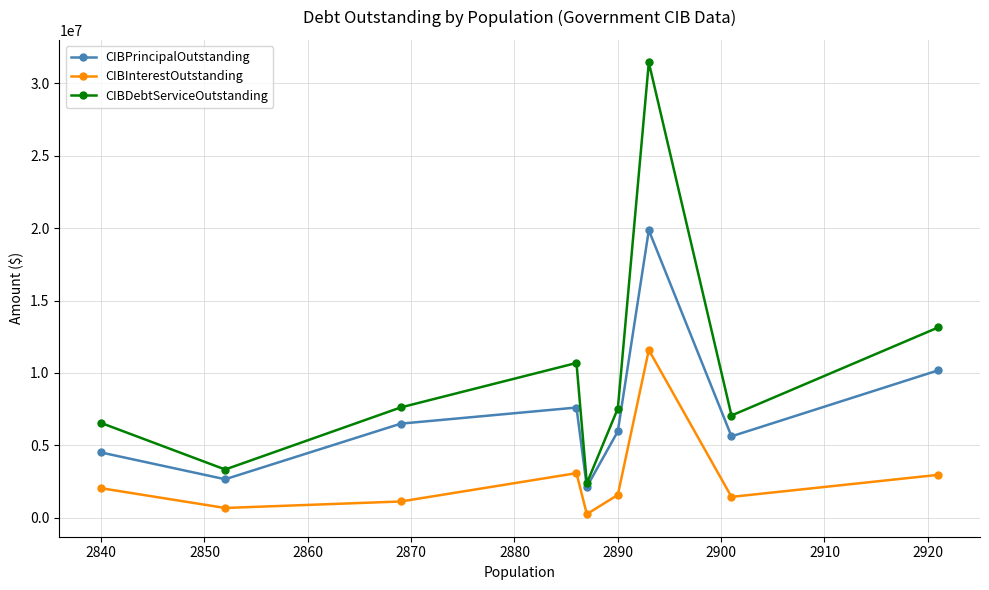

True or false: CIBPrincipalOutstanding and CIBInterestOutstanding cross at least once.

False